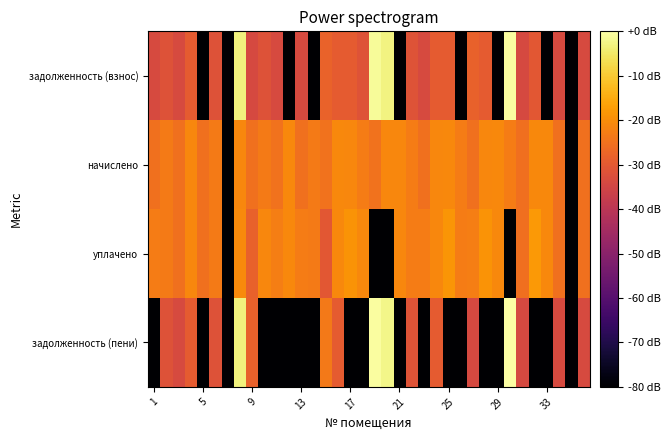

Which series has the largest range (max minus min)?

задолженность (пени)